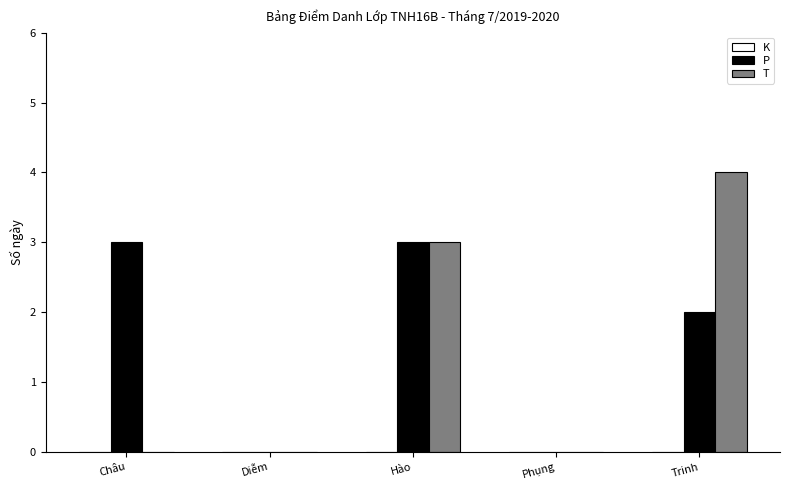

Which series has the largest range (max minus min)?

T